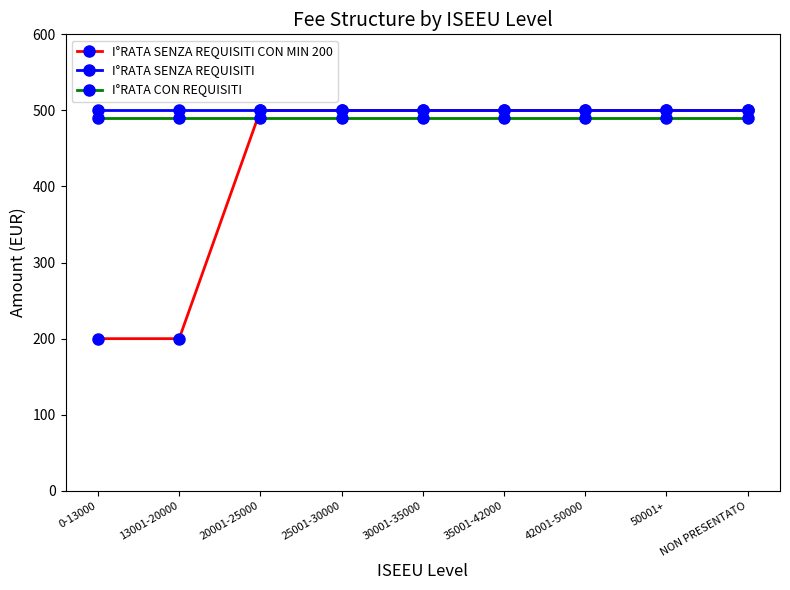

The value of I°RATA SENZA REQUISITI at 13001-20000 is 500. True or false?

True